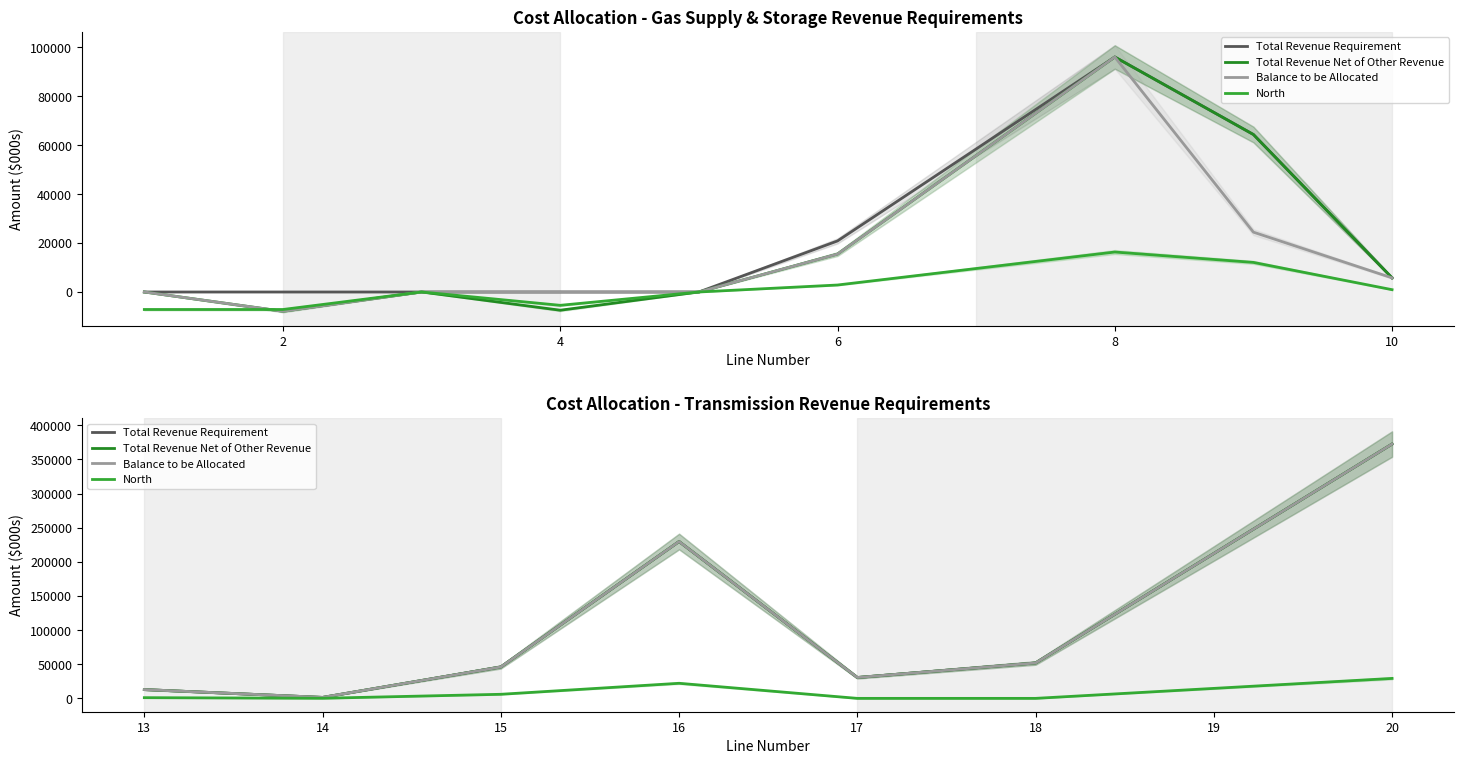

What is the approximate value of North at 13?

1027.4